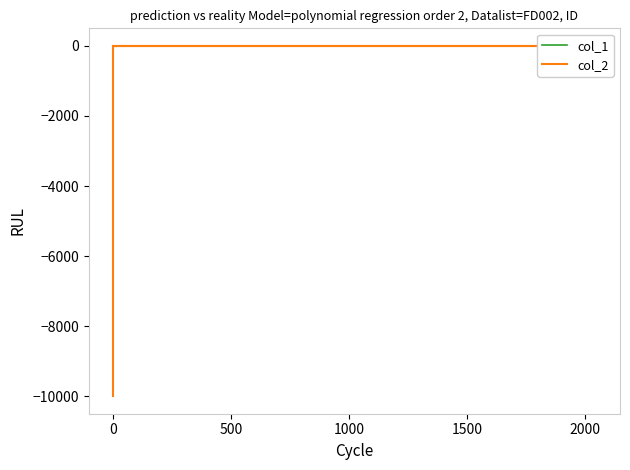

Between 10 and 21, which series saw the biggest shift?

col_2